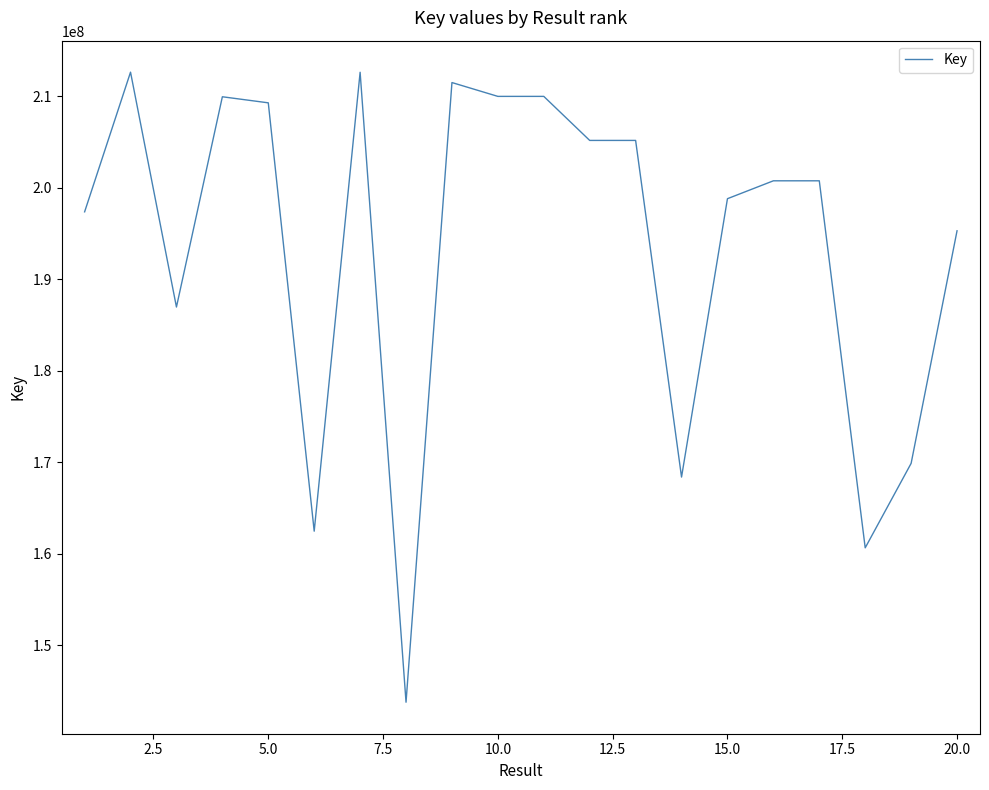

What is the difference between the maximum and minimum values?

68855277